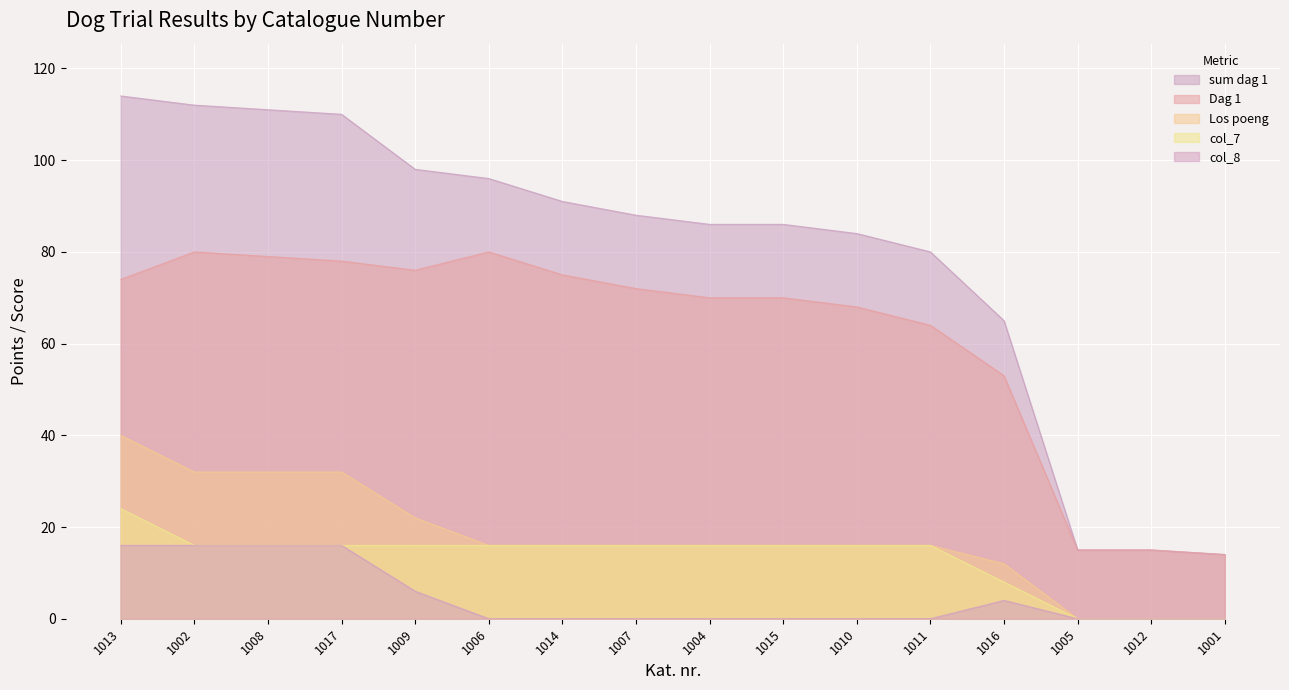

How many values in the Los poeng series exceed 16?

5